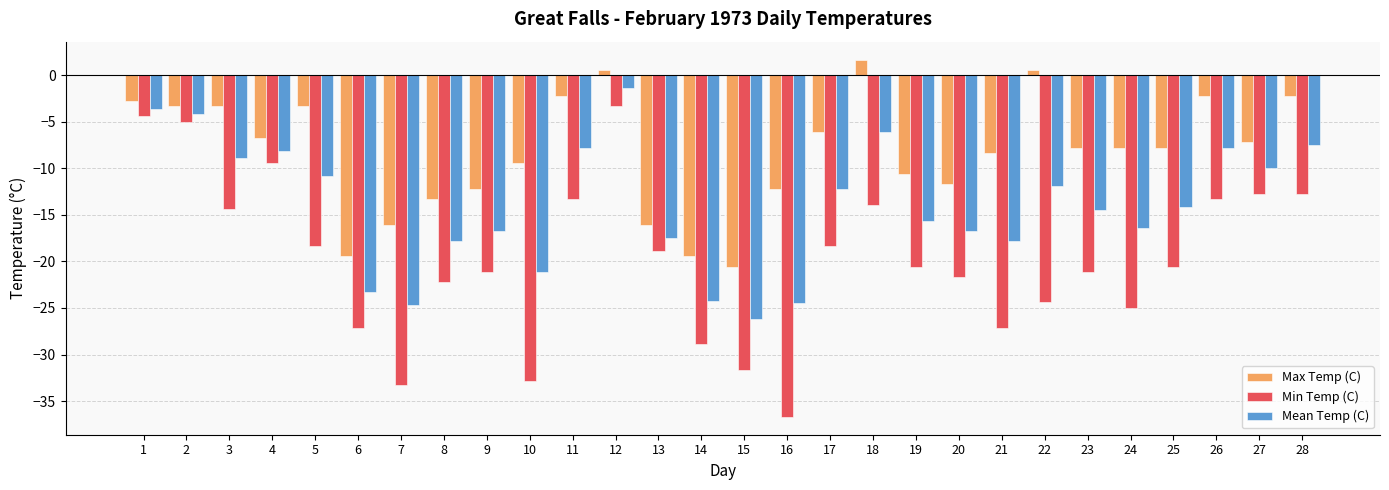

How many groups of bars are there?

28